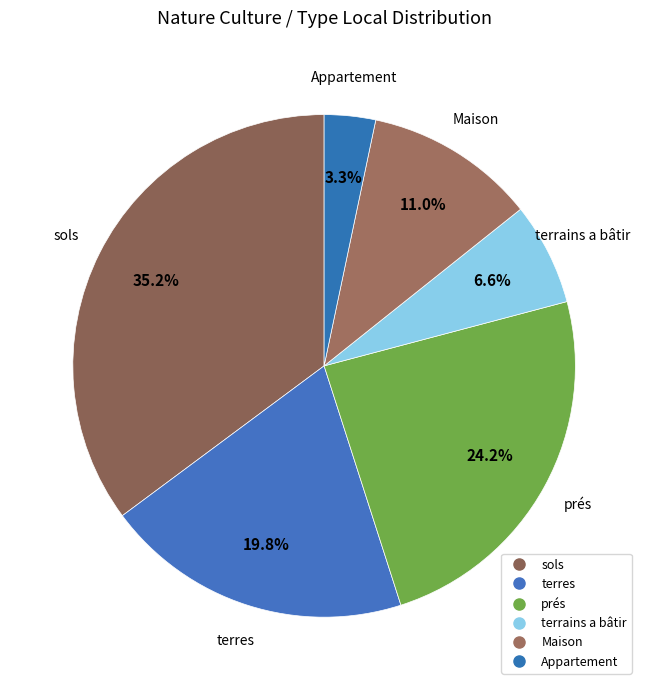

Rank the categories by value from lowest to highest.

Appartement, terrains a bâtir, Maison, terres, prés, sols